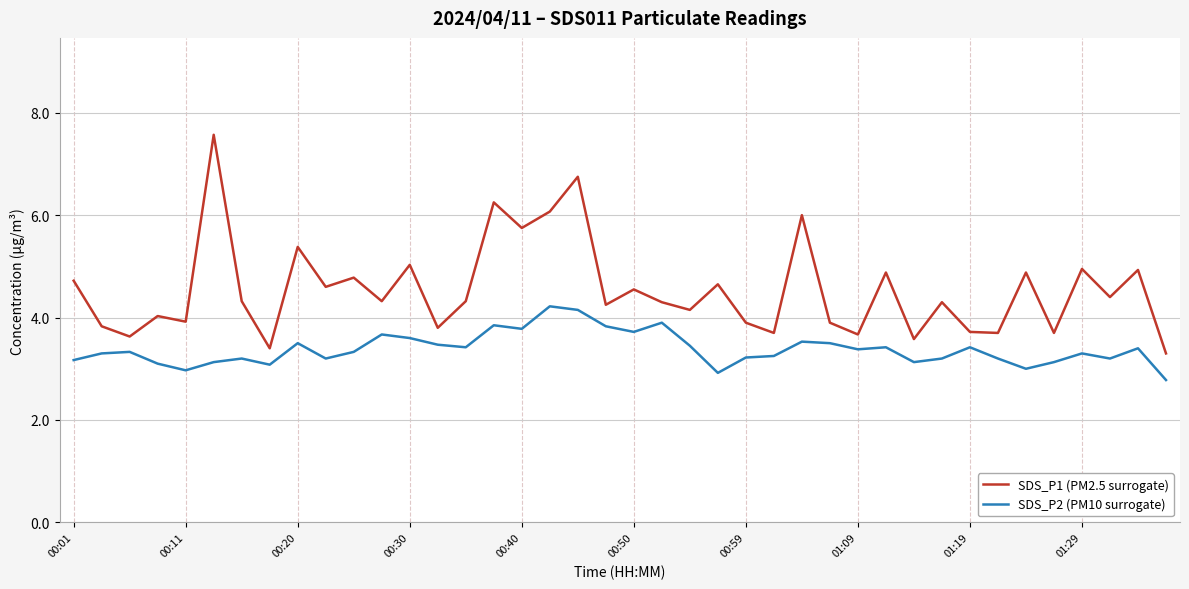

Count the number of data series in this chart.

2